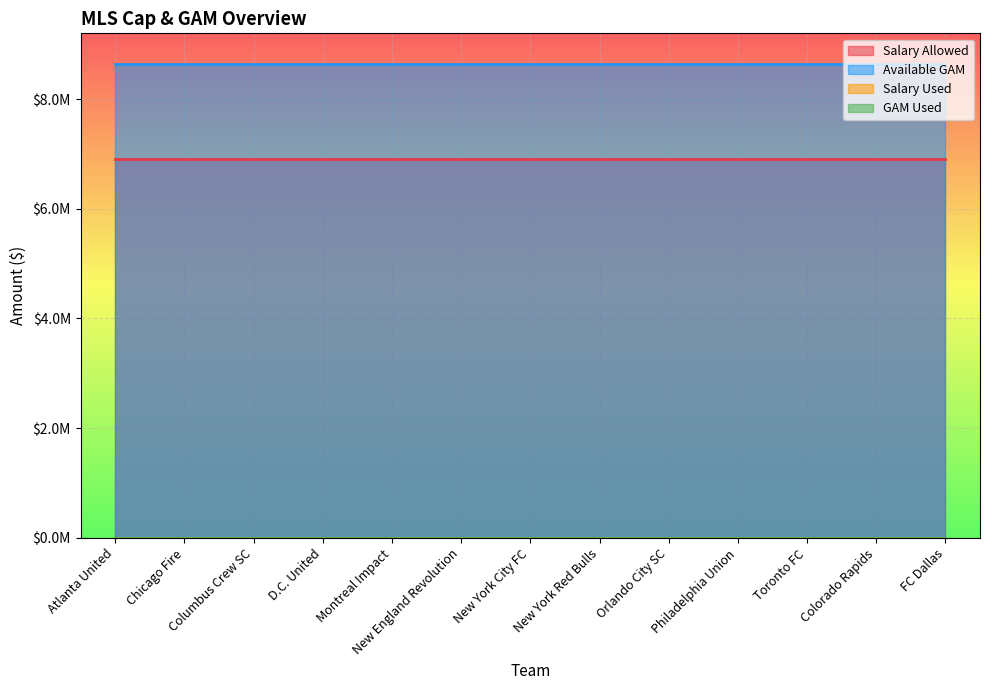

At which label does GAM Used reach its peak?

Atlanta United